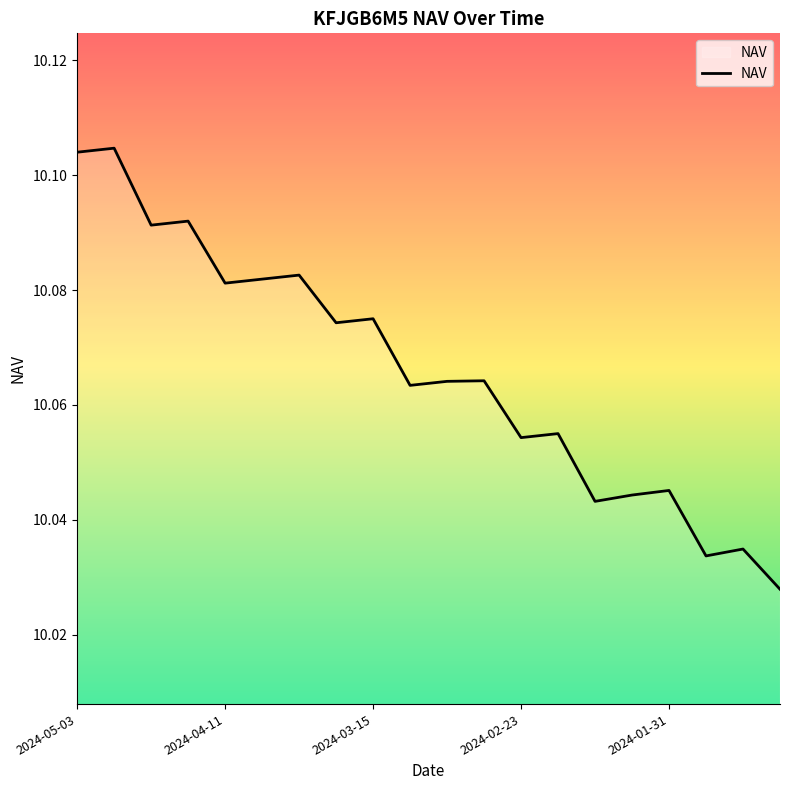

What is the greatest value displayed?

10.1